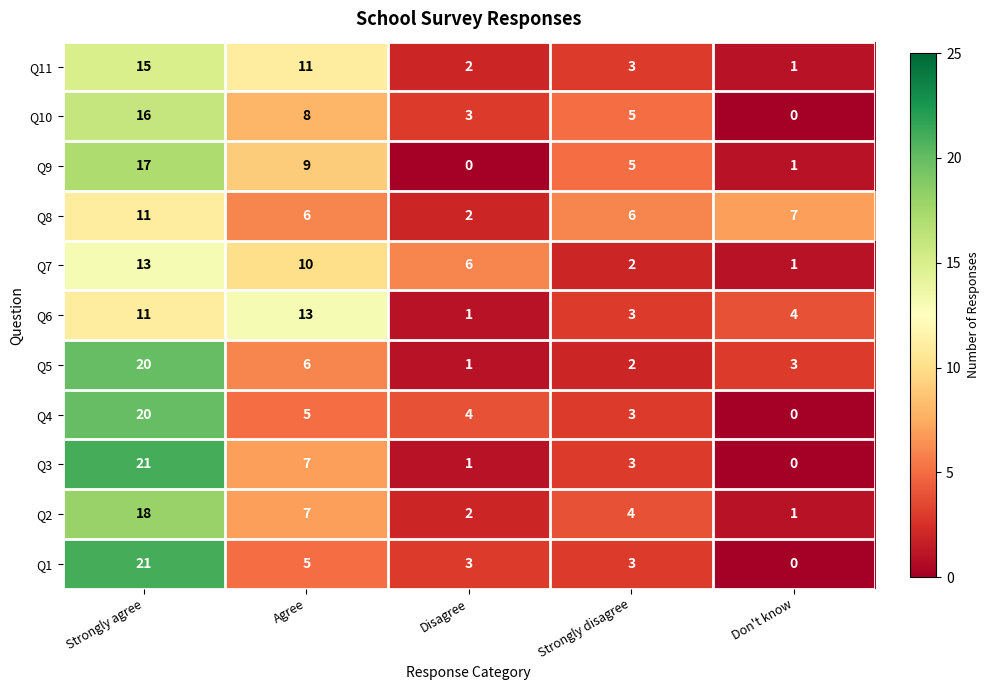

Where does the Q9 series first go above 5?

Strongly agree